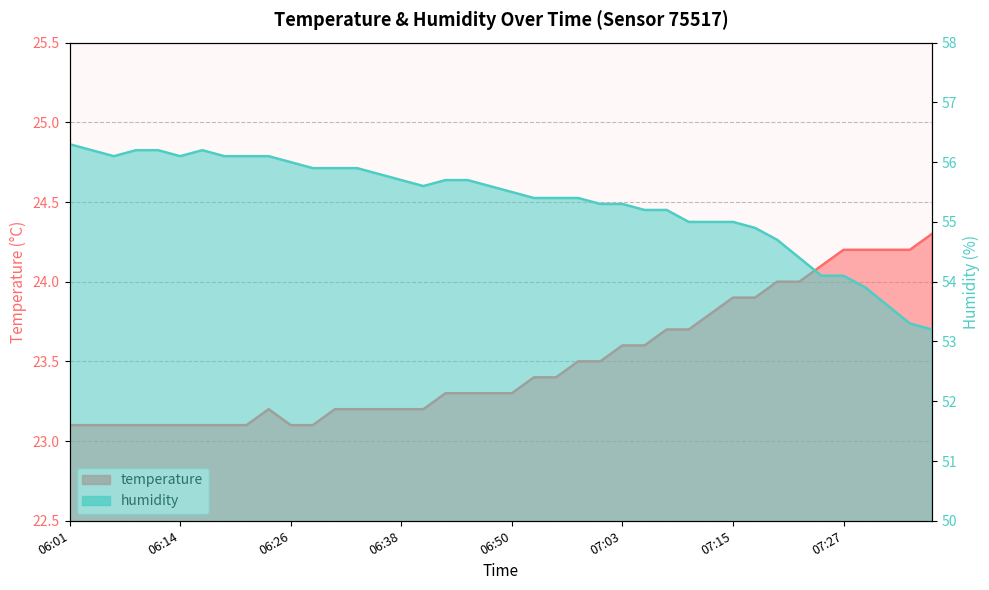

What is the minimum value for humidity?

53.2